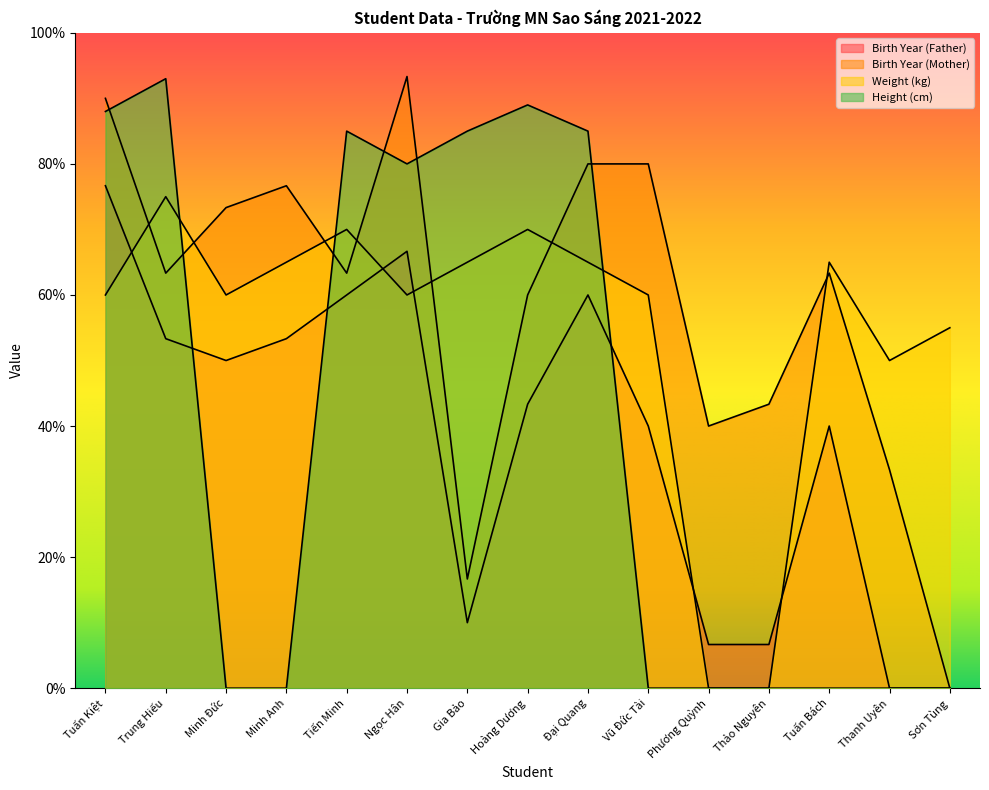

How many lines are shown in the chart?

4